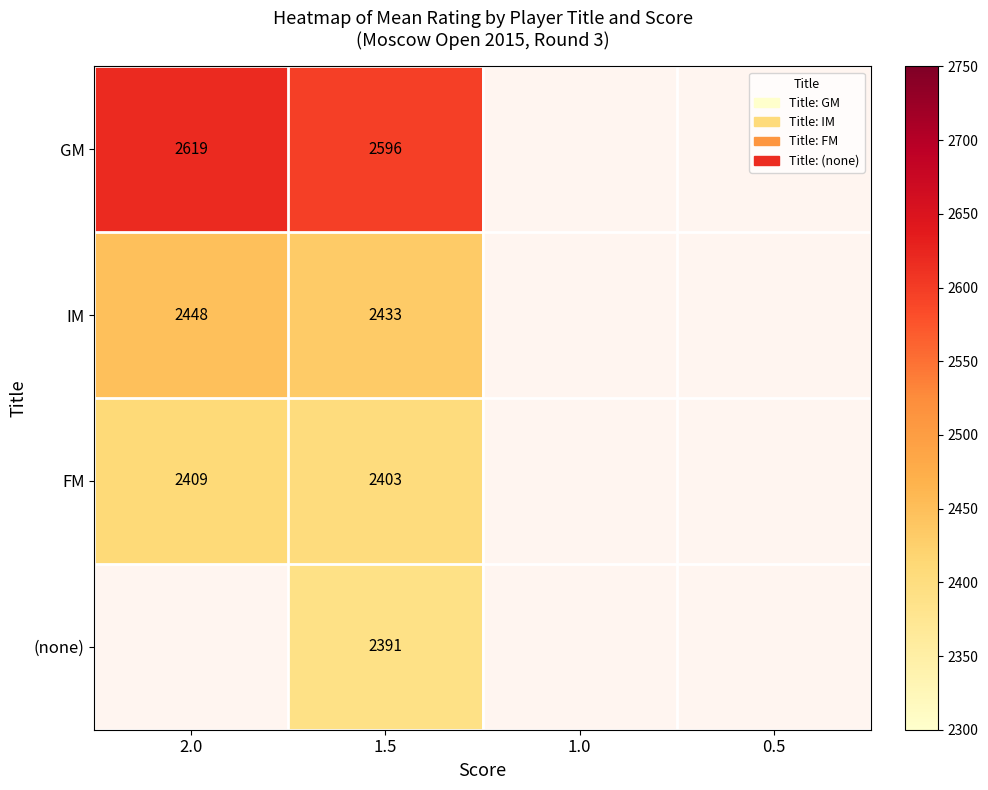

At which category is the sum across all series the highest?

1.5